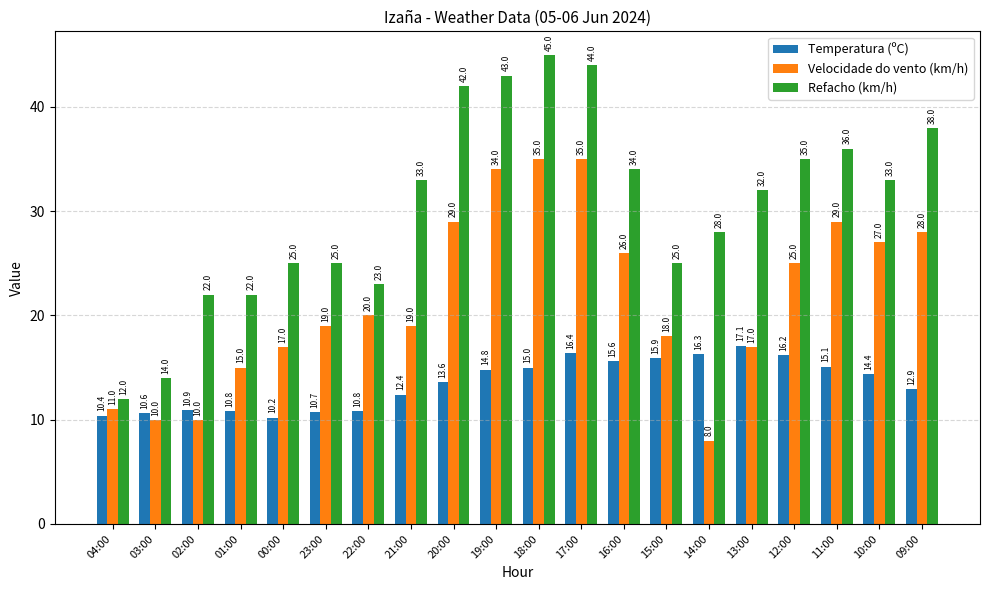

Which category has the lowest value in the Temperatura (ºC) series?

00:00